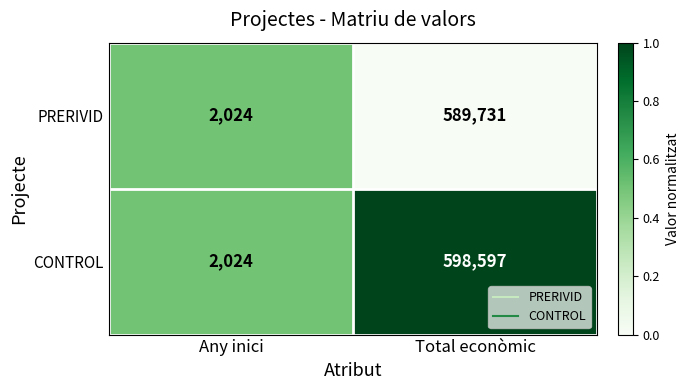

Reading right to left, list all the values displayed in this chart.

PRERIVID: Total econòmic=589731	Any inici=2024
CONTROL: Total econòmic=598597	Any inici=2024